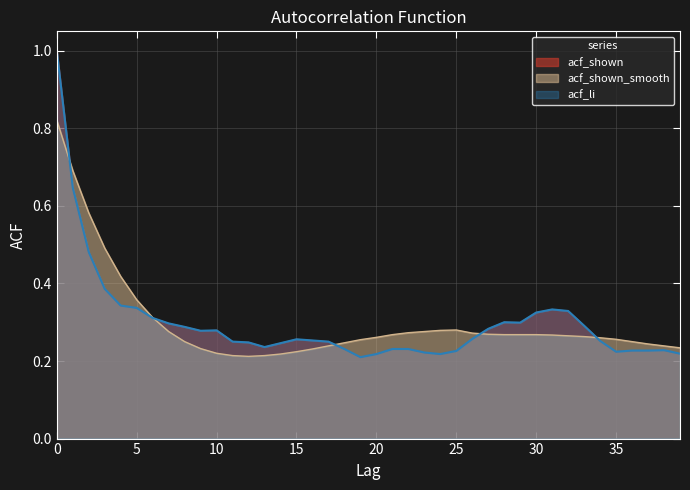

Where is the first local minimum for acf_shown_smooth?

12